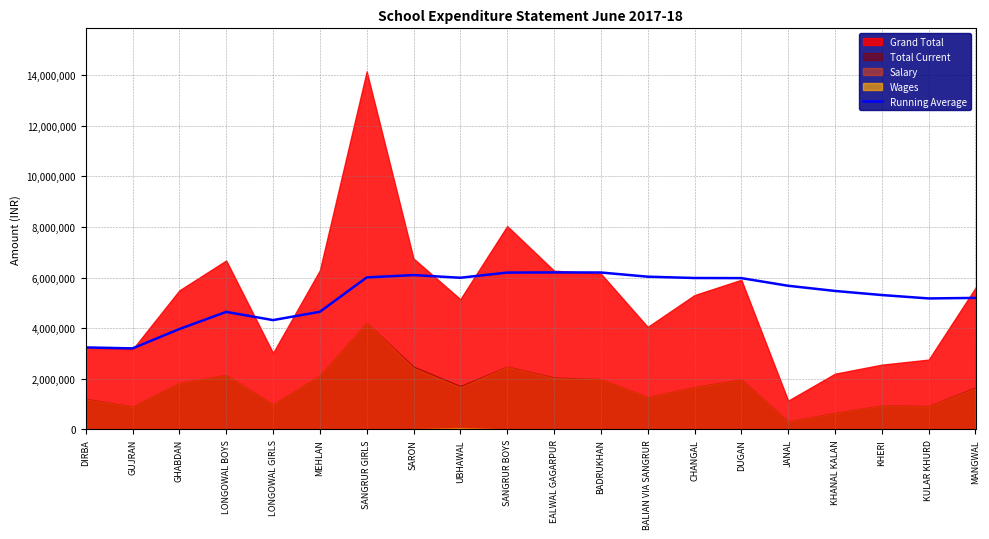

How many values are below 5677687?

10